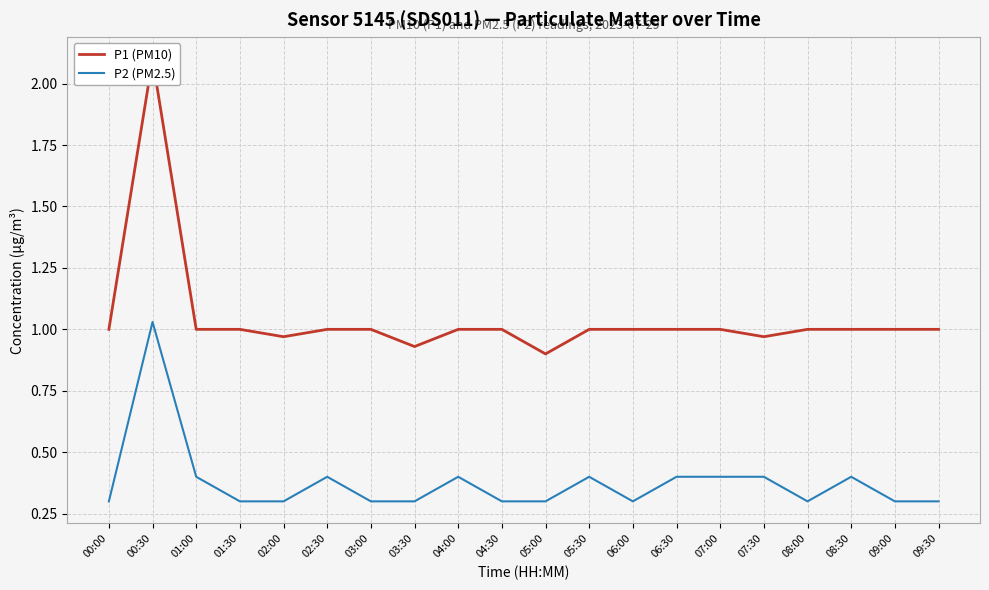

What is the total value across all series at 09:30?

1.3